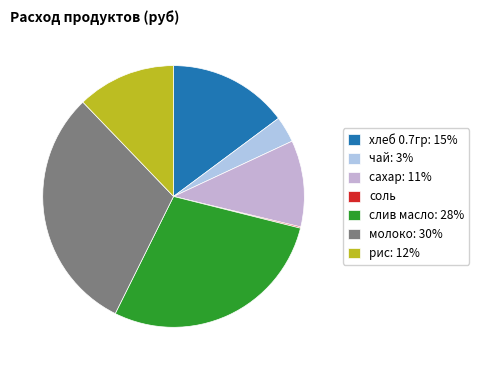

Rank the categories by value from lowest to highest.

соль, чай, сахар, рис, хлеб 0.7гр, слив масло, молоко